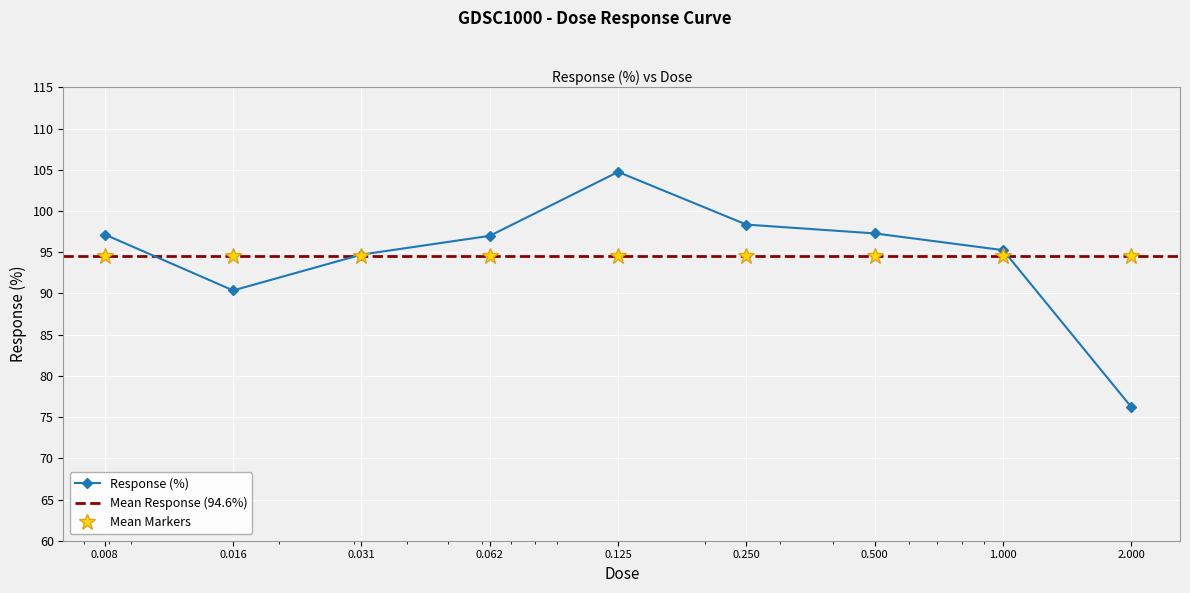

Which label corresponds to the largest value in the chart?

0.125